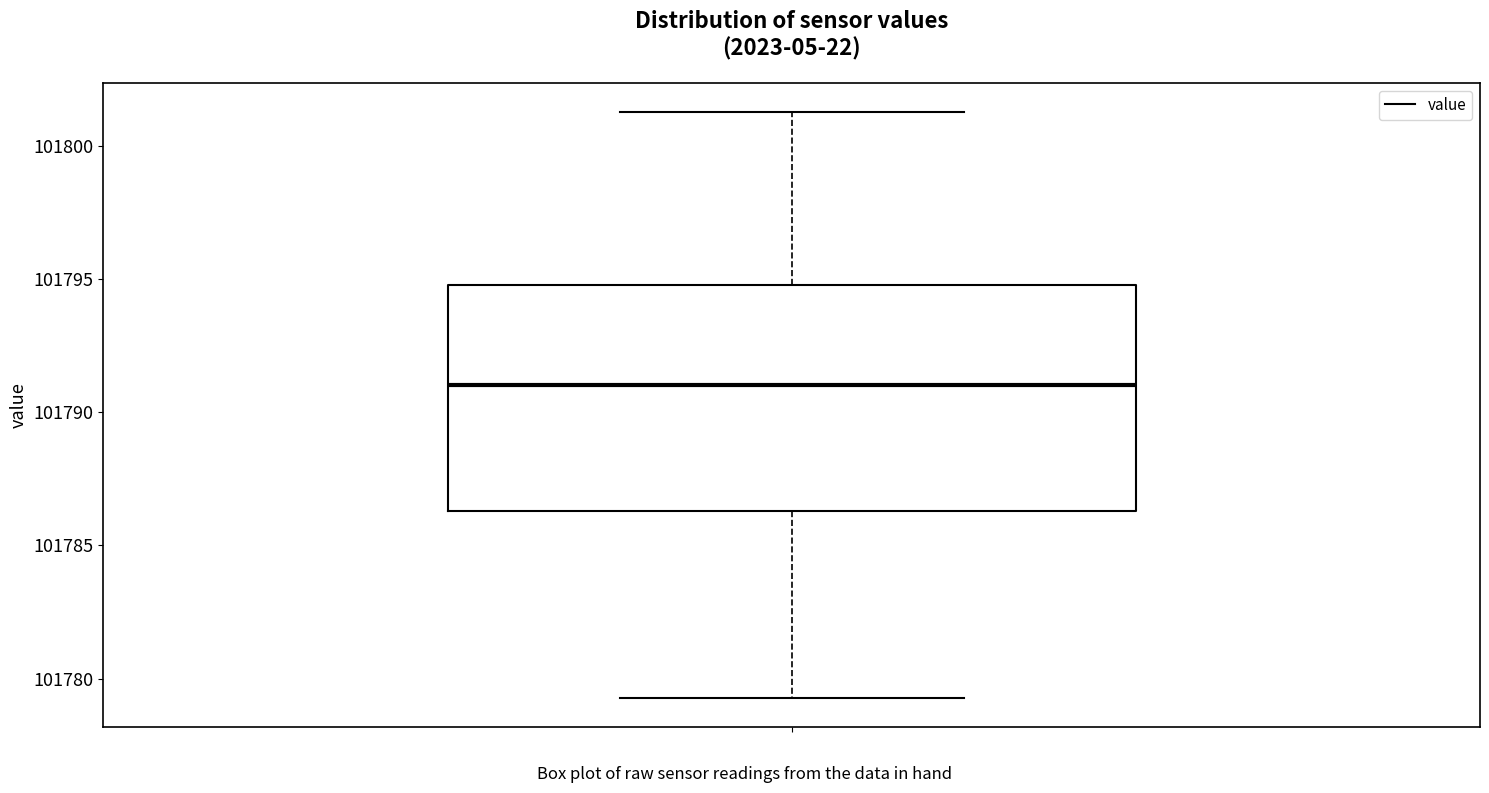

Read this box plot against the y-axis: the position of the median line, the range covered by the box, and the ends of both whiskers. The values are not printed on the chart, so give them approximately, as read against the axis.

median 101791.0, box 101786.5 to 101795.0, whiskers 101779.5 to 101801.5